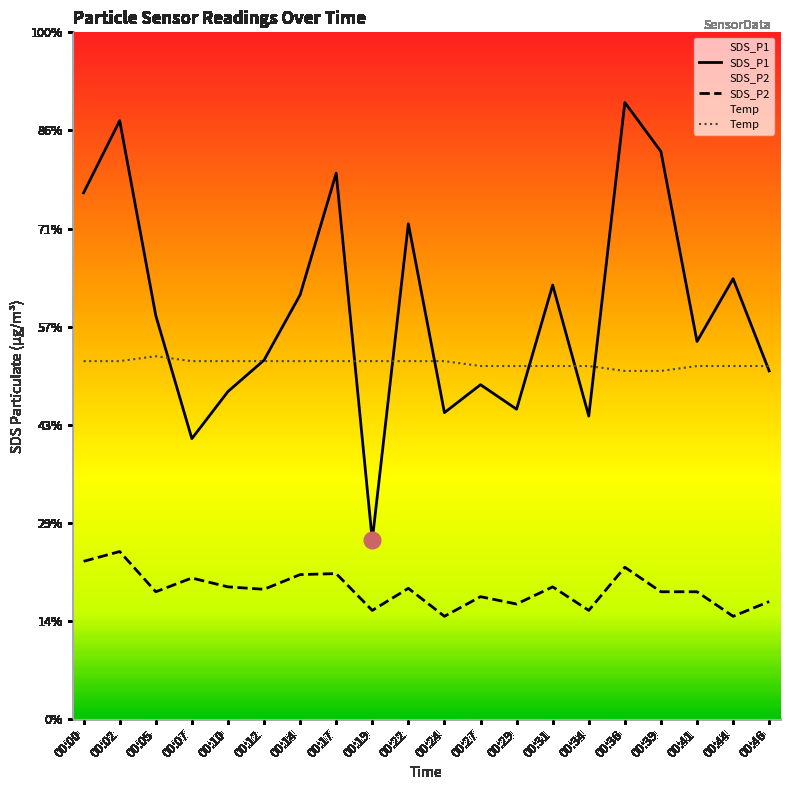

What is the maximum value shown in the chart?

12.6